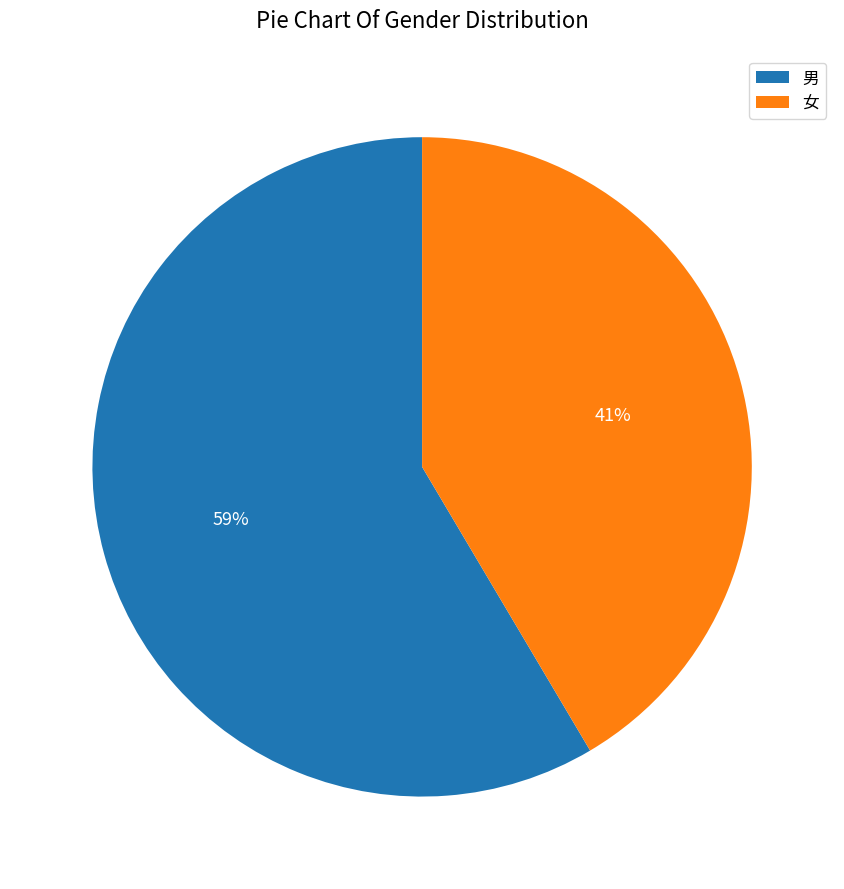

Count the number of slices in the pie.

2